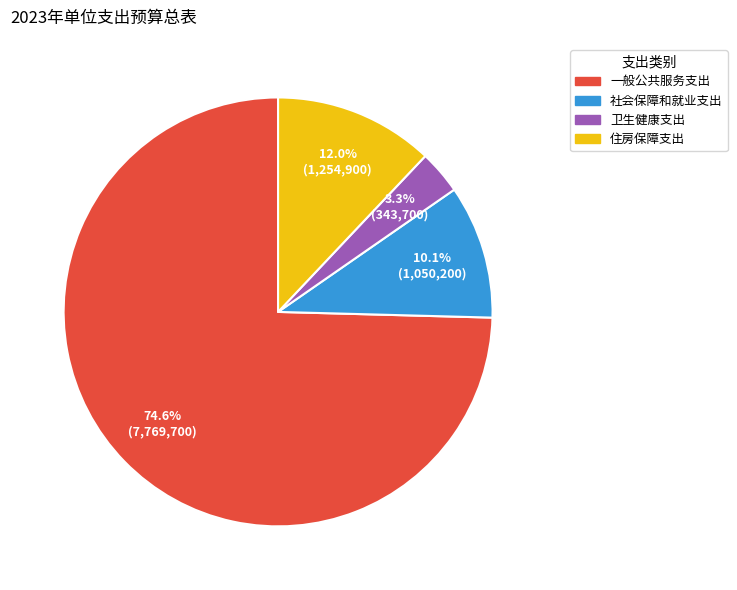

To the nearest percent, what is the average slice percentage?

25%